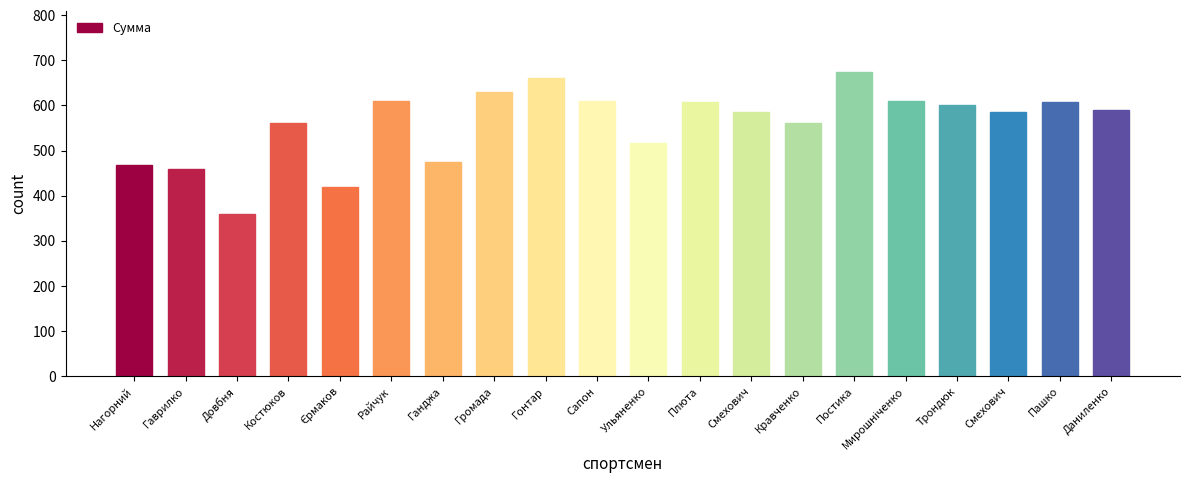

What is the value of the 12th bar from the left?

607.5